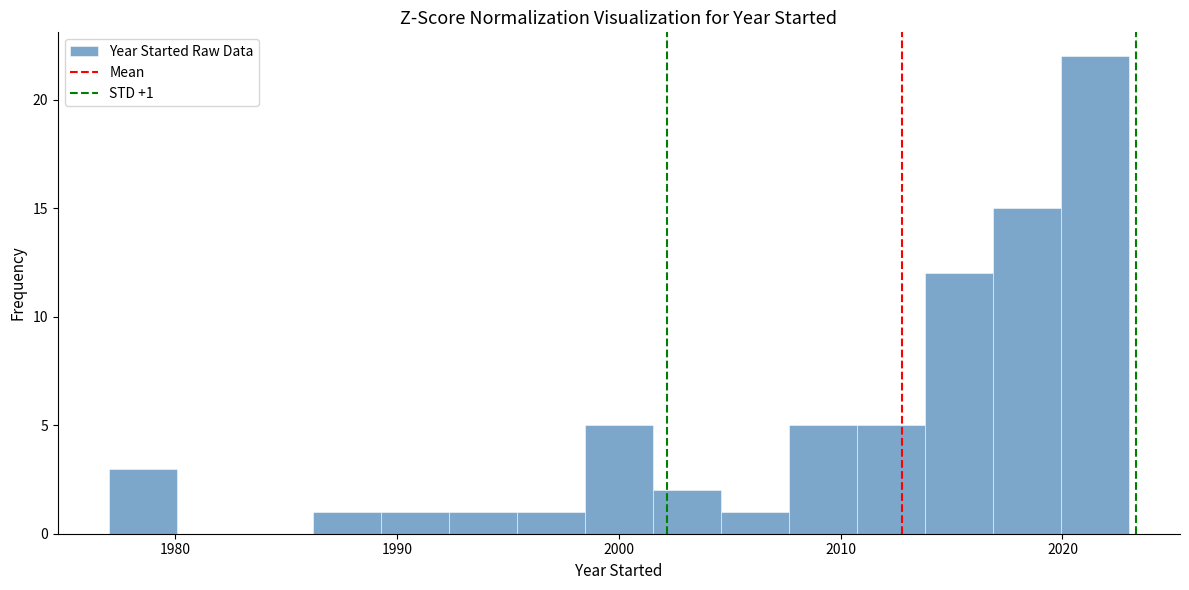

Around what value on the x-axis is the tallest bar? Give the approximate position of its centre, as read against the axis.

2021